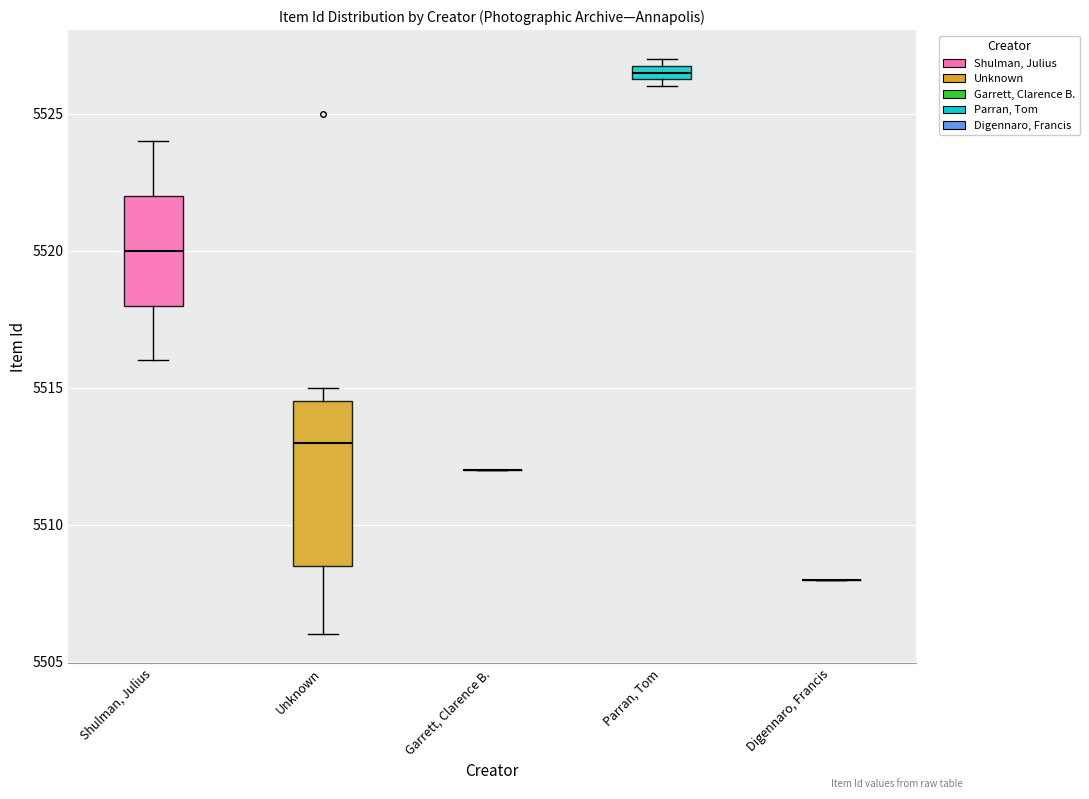

Which box is the tallest, from its lower edge to its upper edge?

Unknown